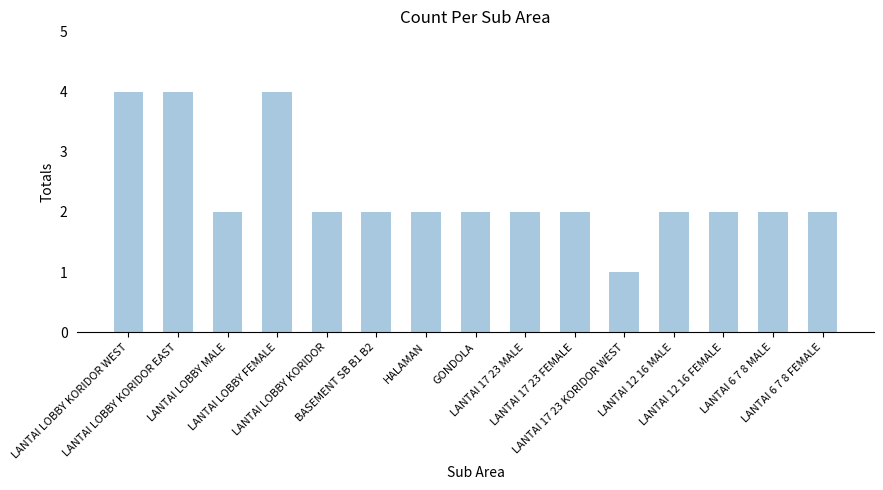

Is it true that the value at LANTAI 12 16 FEMALE is 1?

False